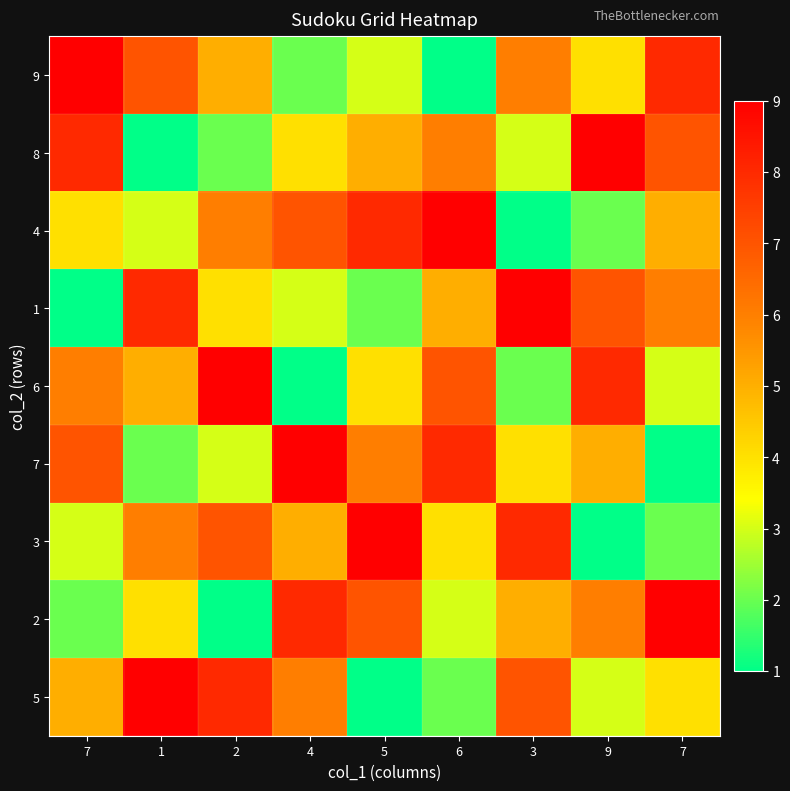

List the series in order of their peak value, highest first.

9, 8, 4, 1, 6, 7, 3, 2, 5